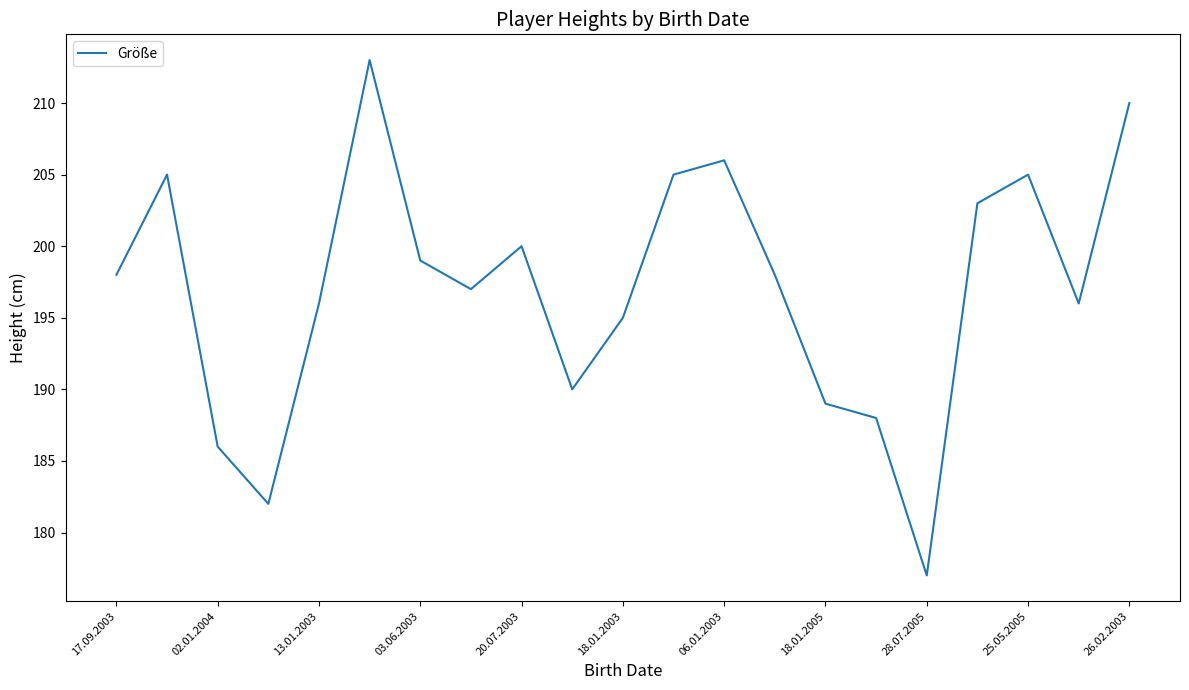

What is the smallest value displayed?

177